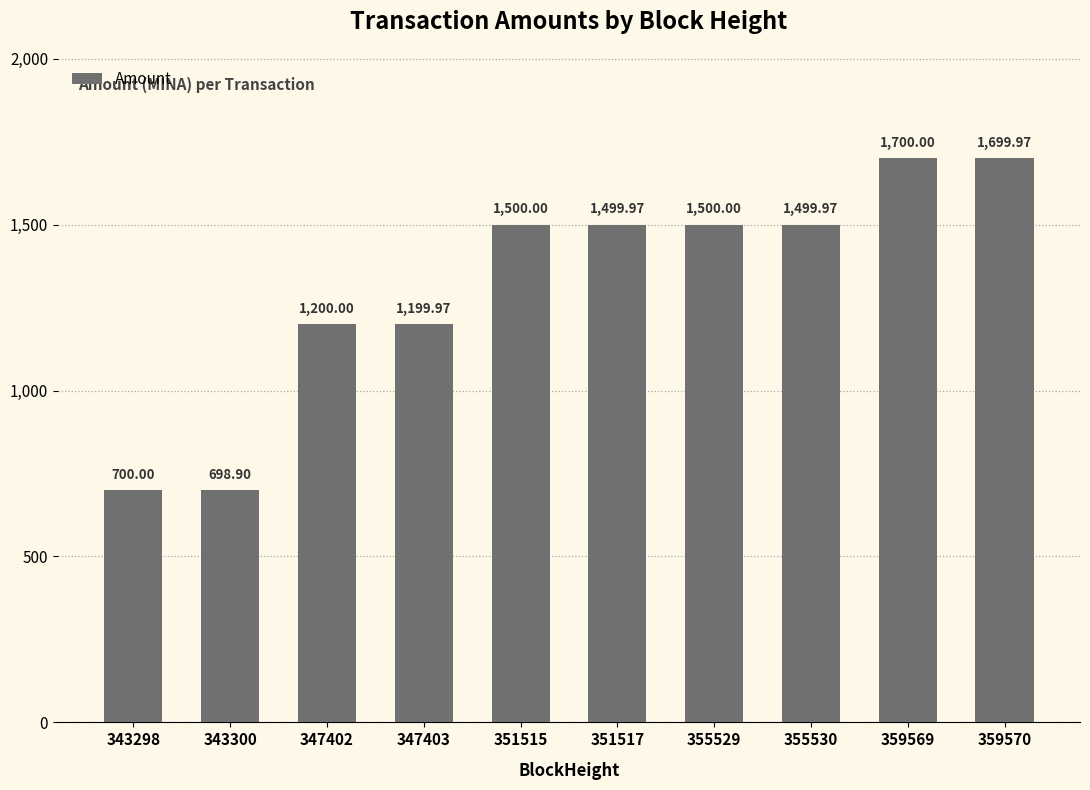

What is the difference between the second highest and second lowest values?

1000.0